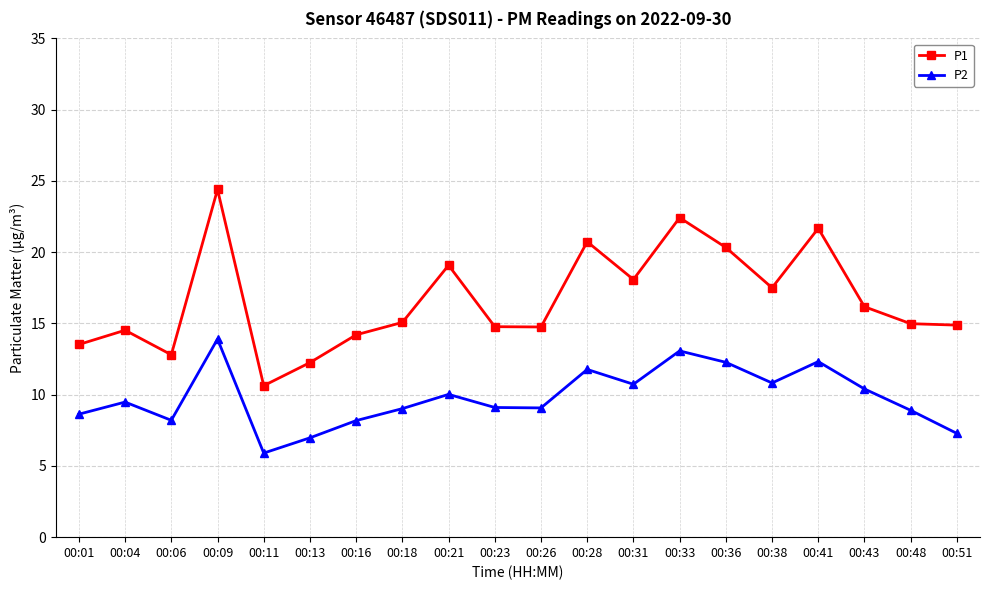

What is the value of the P2 point at the 17th from the left?

12.3